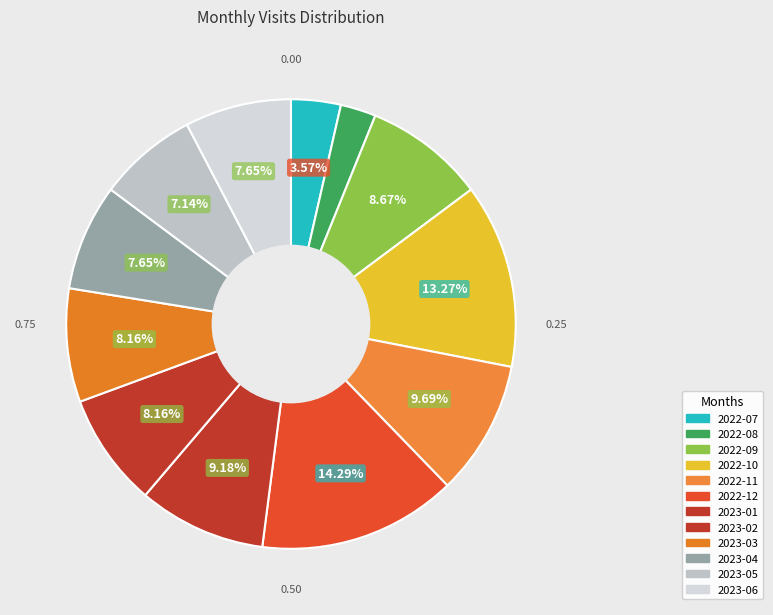

How many slices are in this pie chart?

12